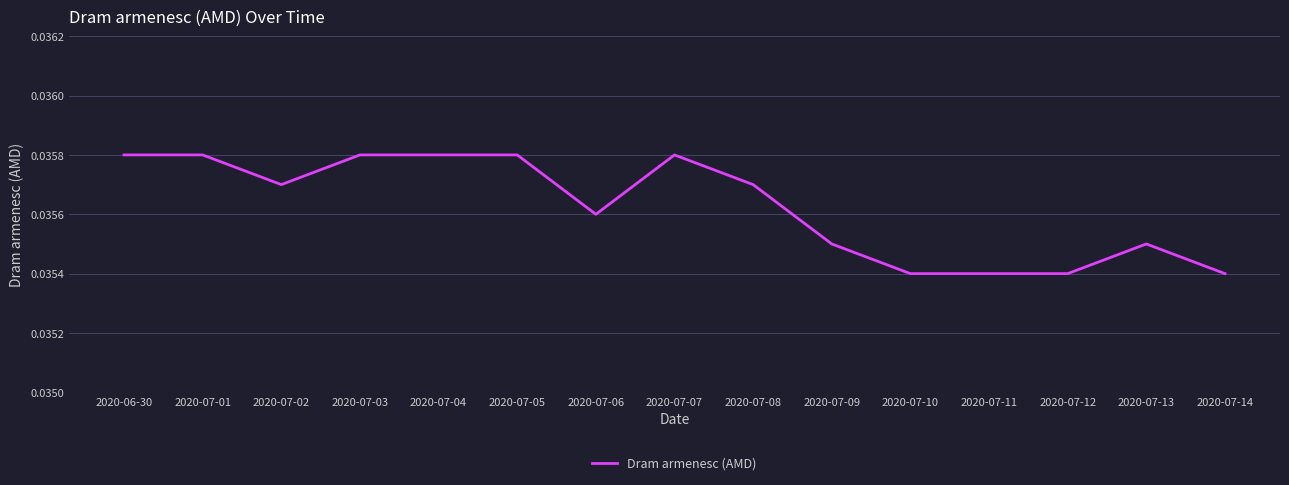

How many lines are shown in the chart?

1